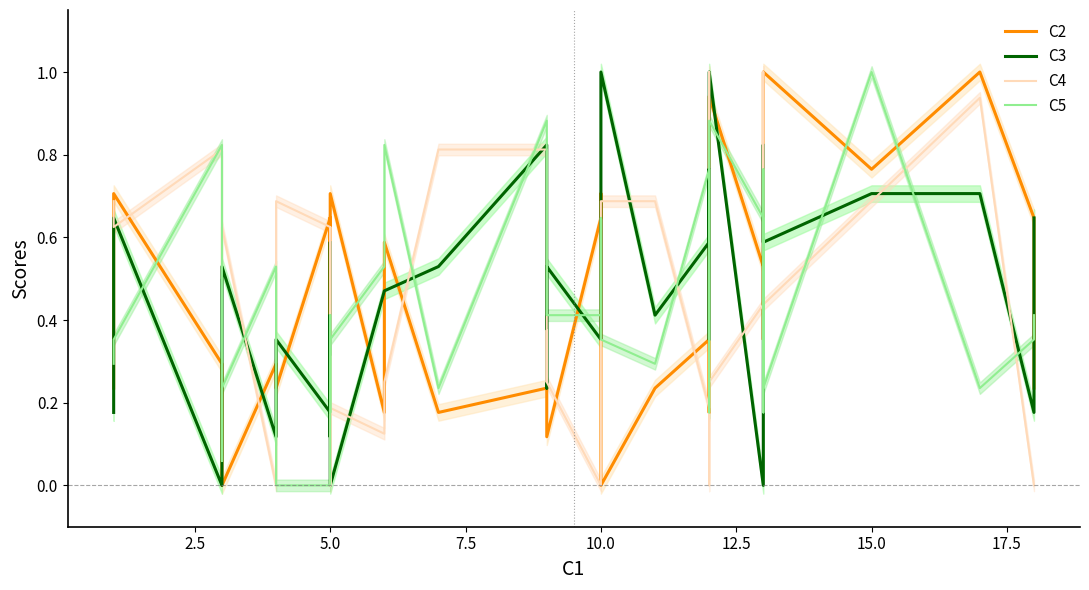

What is the label of the 24th point from the left?

10.0